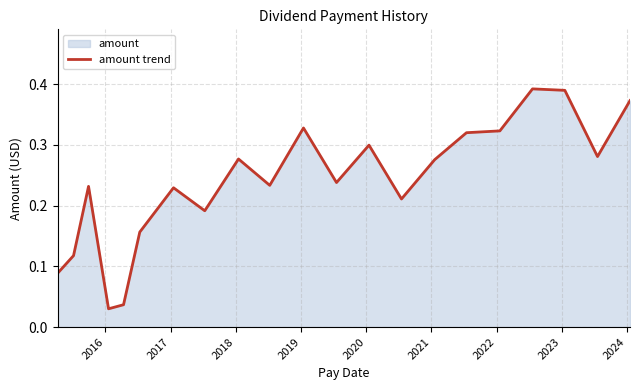

How many lines are shown in the chart?

1